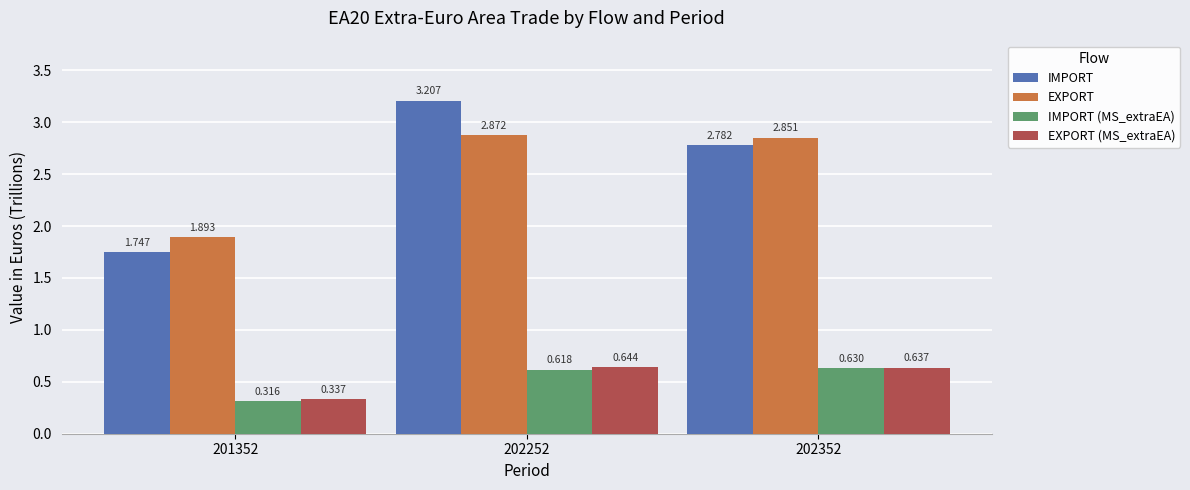

True or false: IMPORT has a value of 0.9 at 202352.

False